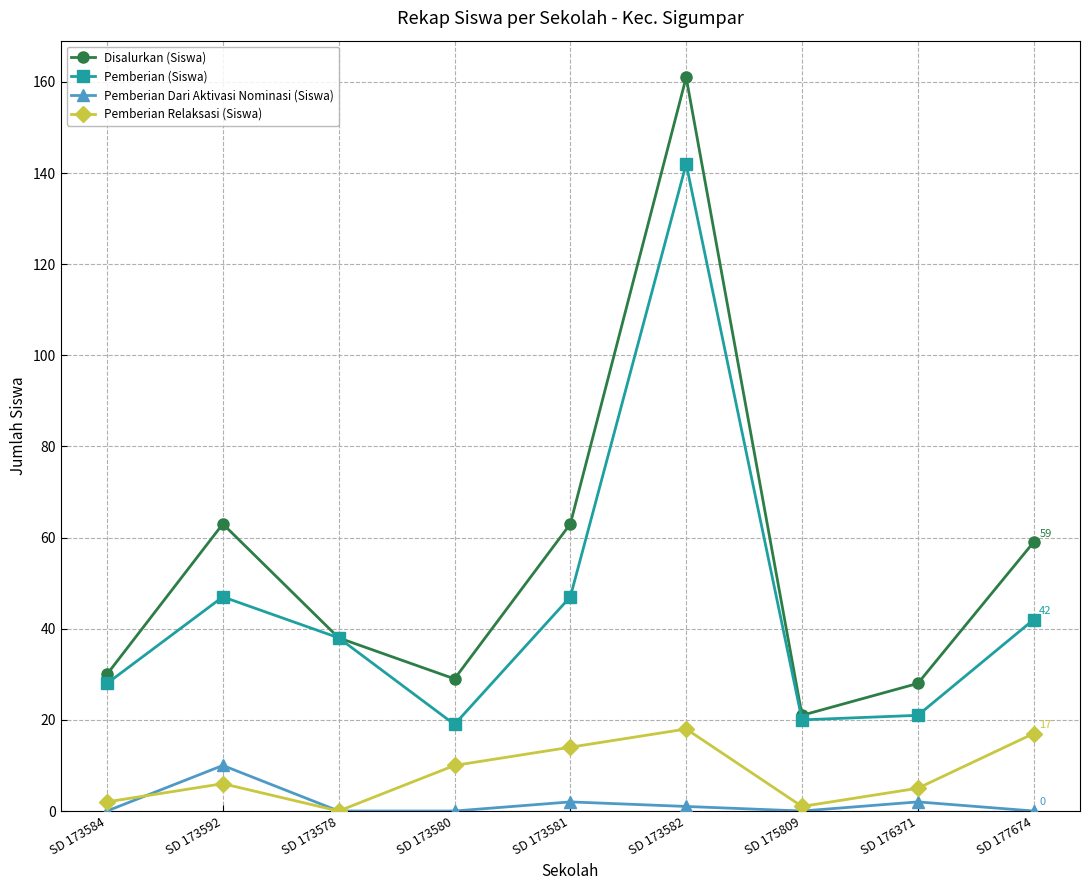

True or false: Pemberian Dari Aktivasi Nominasi (Siswa) has a value of 0 at SD 173580.

True